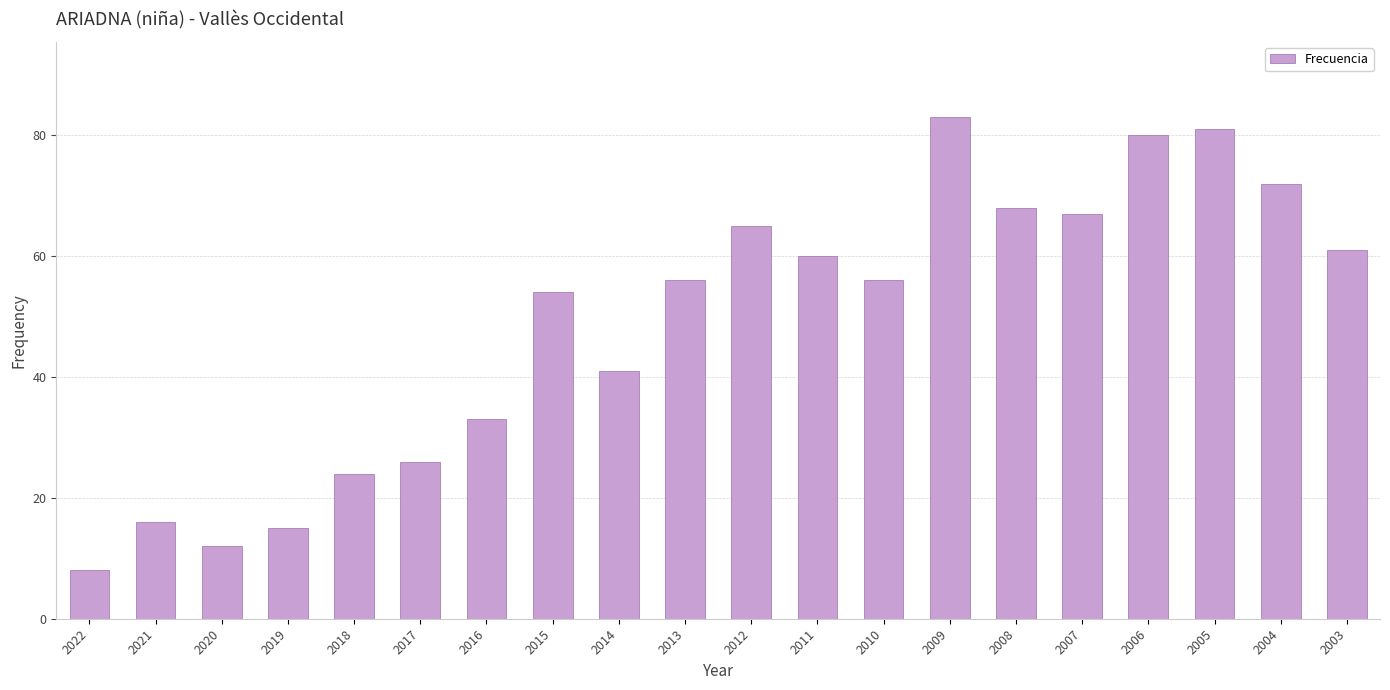

How many bars are there in total?

20